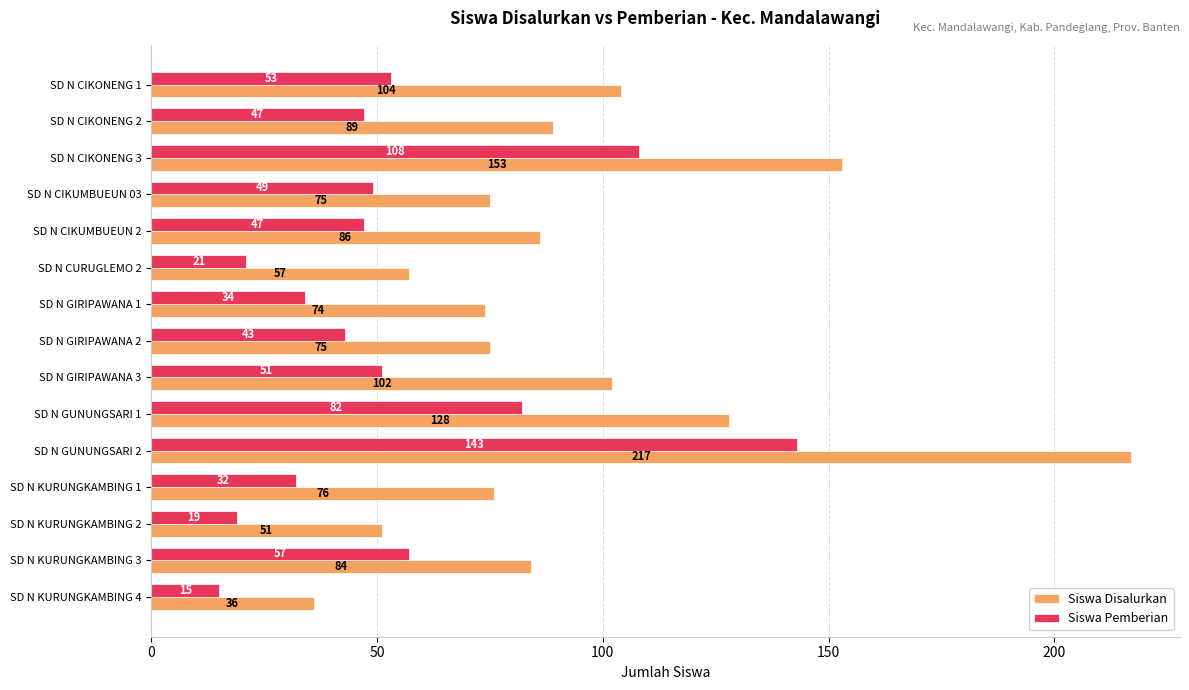

How many series are shown in this chart?

2